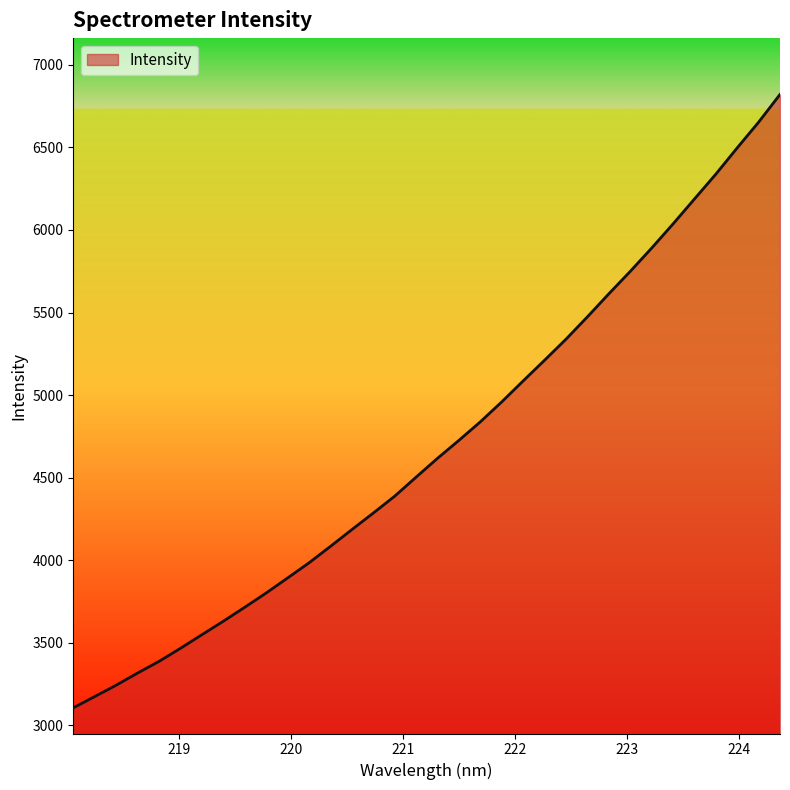

How many lines are shown in the chart?

1